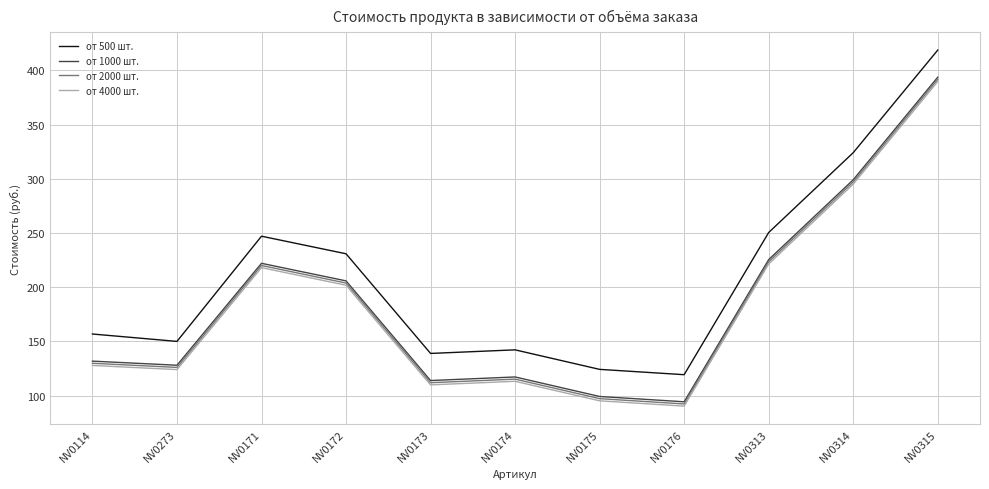

Reading left to right, what are all the values shown in this chart?

от 500 шт.: NV0114=156.8	NV0273=150.0	NV0171=247.0	NV0172=230.8	NV0173=138.9	NV0174=142.2	NV0175=124.2	NV0176=119.3	NV0313=250.4	NV0314=324.0	NV0315=418.6
от 1000 шт.: NV0114=131.8	NV0273=128.0	NV0171=222.0	NV0172=205.8	NV0173=113.9	NV0174=117.2	NV0175=99.2	NV0176=94.3	NV0313=225.4	NV0314=299.0	NV0315=393.6
от 2000 шт.: NV0114=129.8	NV0273=126.0	NV0171=220.0	NV0172=203.8	NV0173=111.9	NV0174=115.2	NV0175=97.2	NV0176=92.3	NV0313=223.4	NV0314=297.0	NV0315=391.6
от 4000 шт.: NV0114=127.8	NV0273=124.0	NV0171=218.0	NV0172=201.8	NV0173=109.9	NV0174=113.2	NV0175=95.2	NV0176=90.3	NV0313=221.4	NV0314=295.0	NV0315=389.6